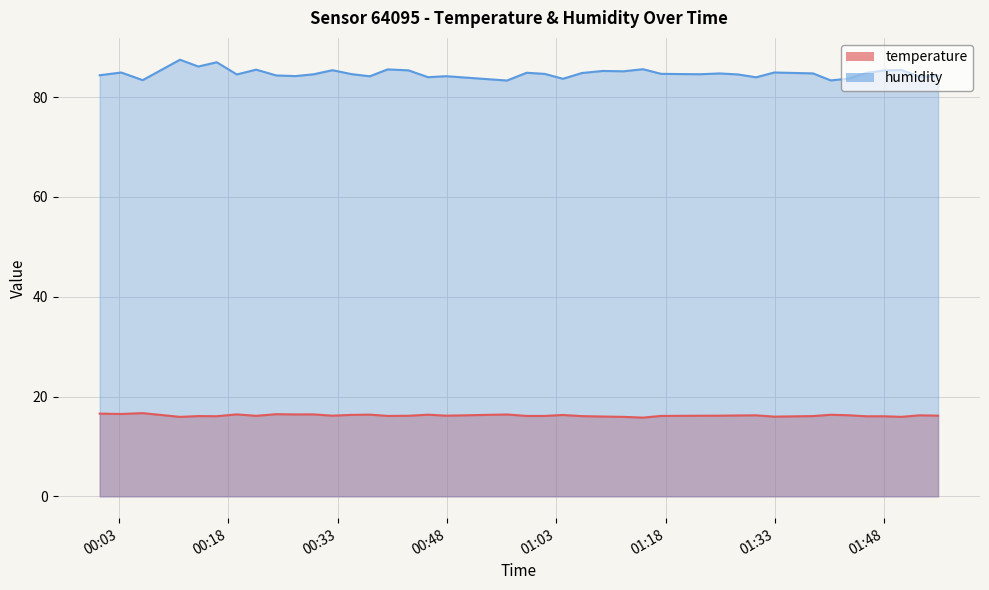

How many data points in humidity are less than 84?

7